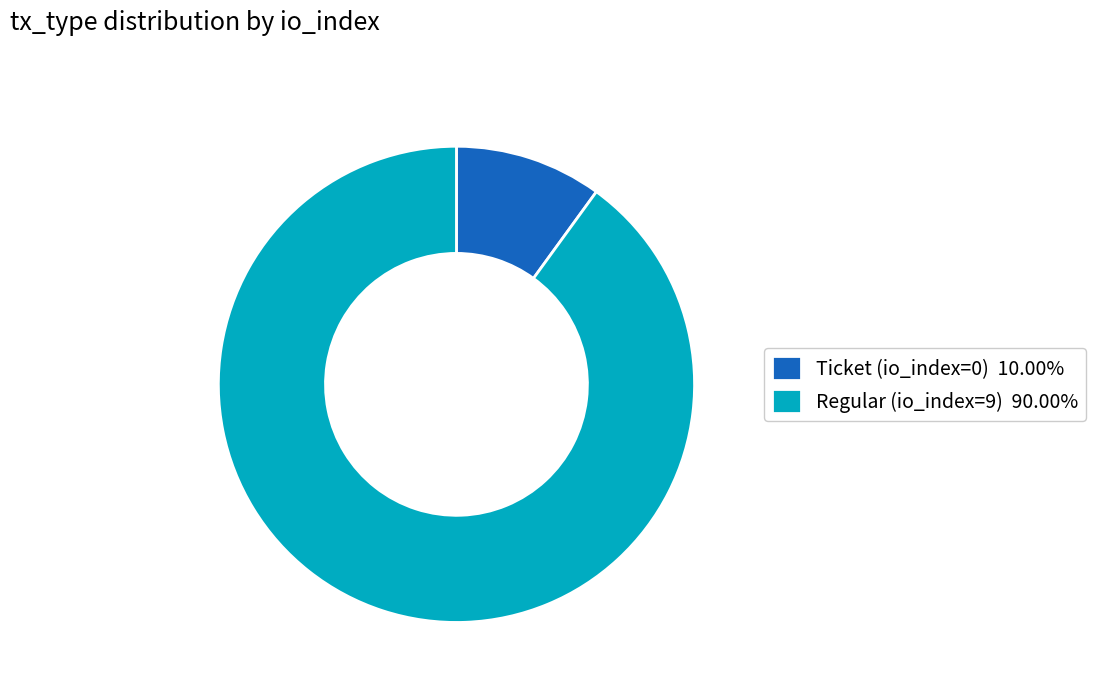

Rank the categories by value from lowest to highest.

Ticket (io_index=0), Regular (io_index=9)